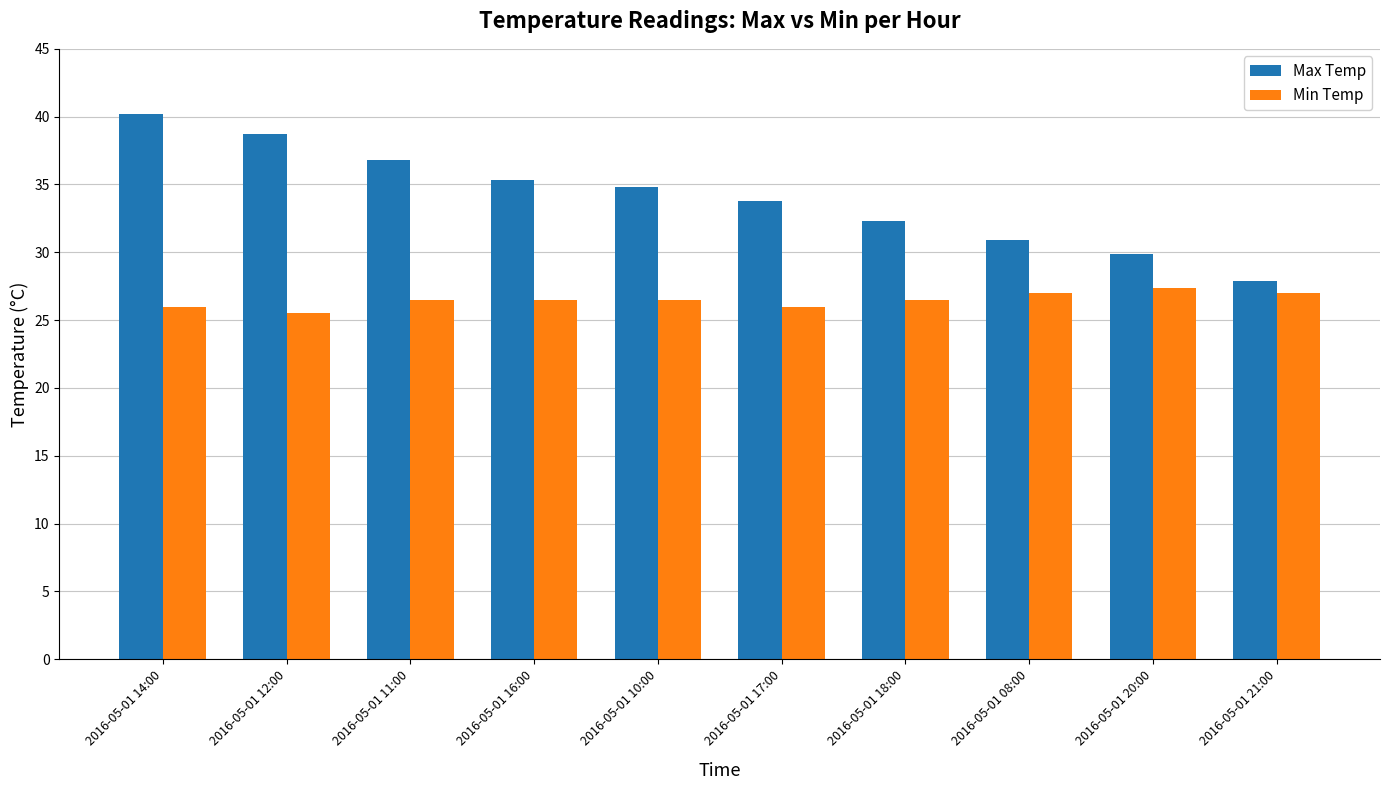

What is the difference between the highest and lowest values at 2016-05-01 14:00?

14.2